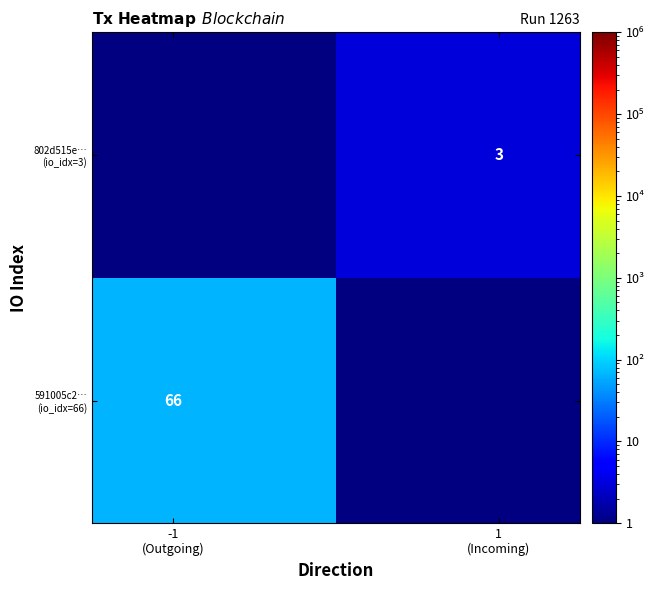

At how many categories does at least one series exceed 11?

1